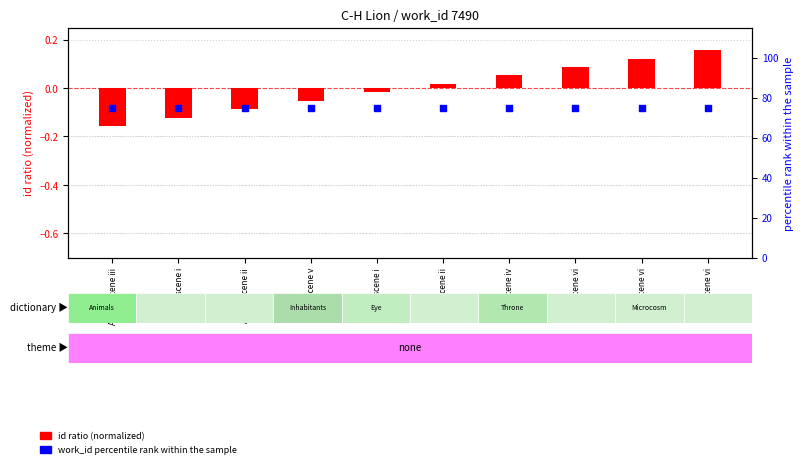

What is the total value across all series at Act IV, scene v?

74.9